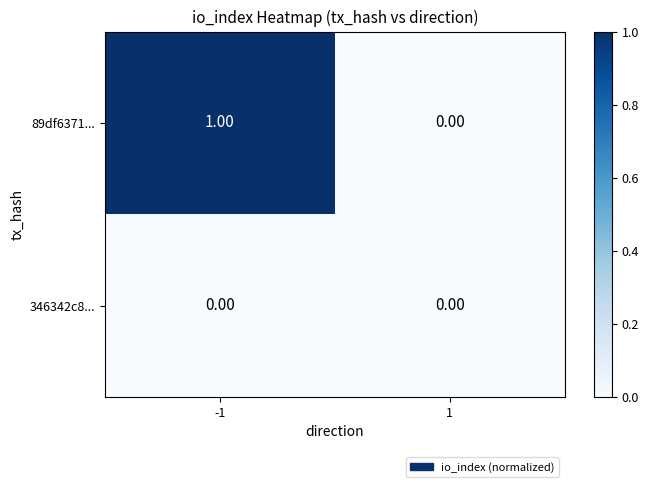

List the series in order of their overall mean, highest first.

89df6371..., 346342c8...